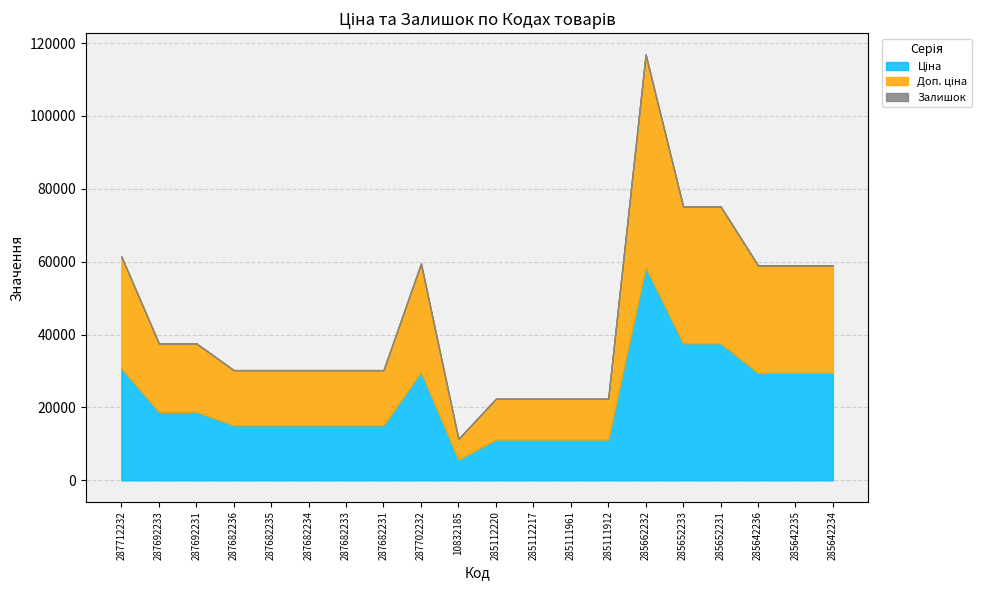

True or false: Ціна and Доп. ціна cross at least once.

False